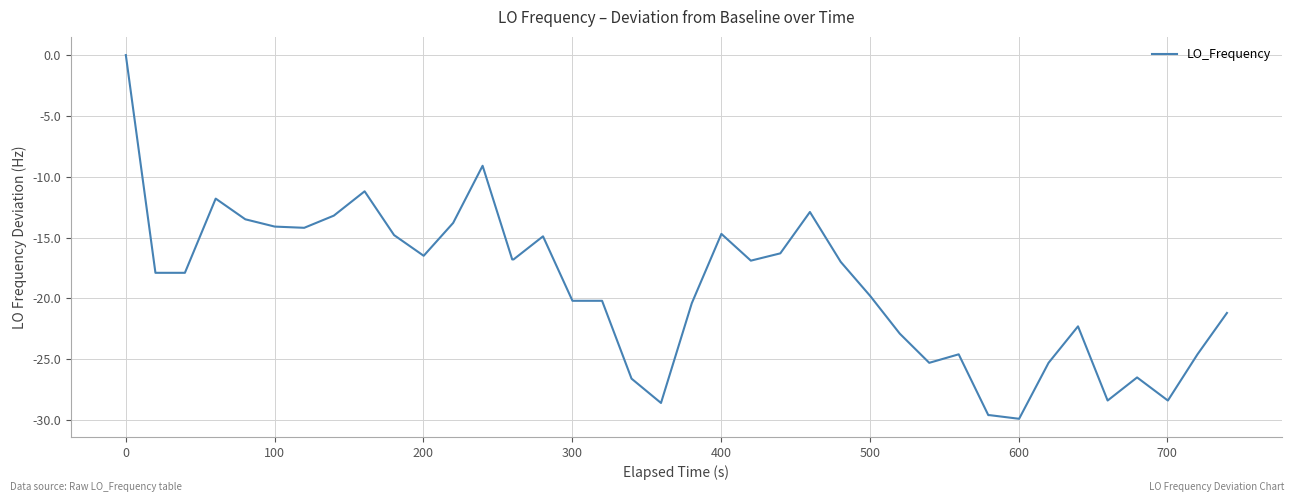

What is the difference between the maximum and minimum values?

29.9